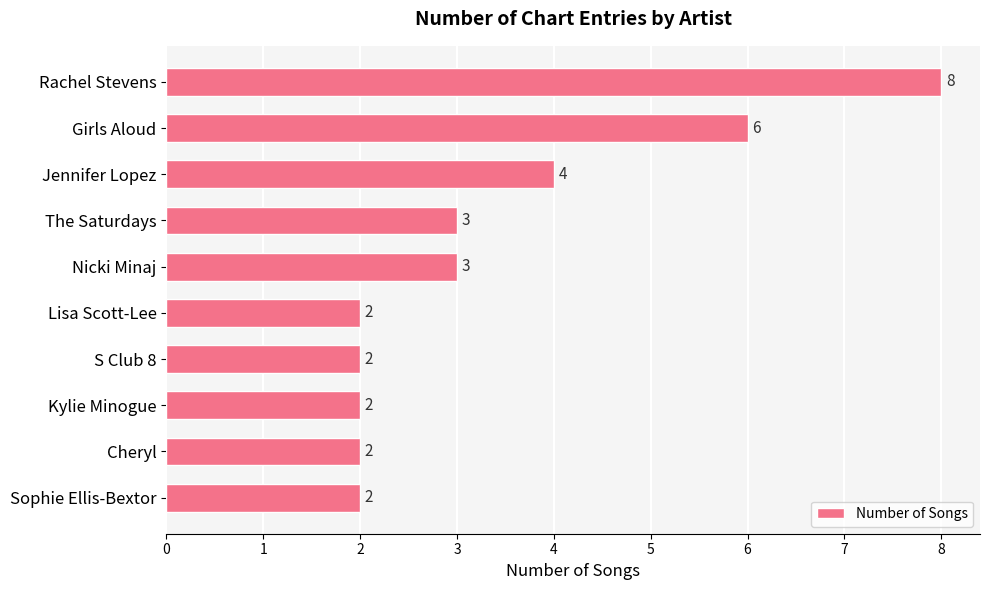

What is the label of the 5th bar from the top?

Nicki Minaj